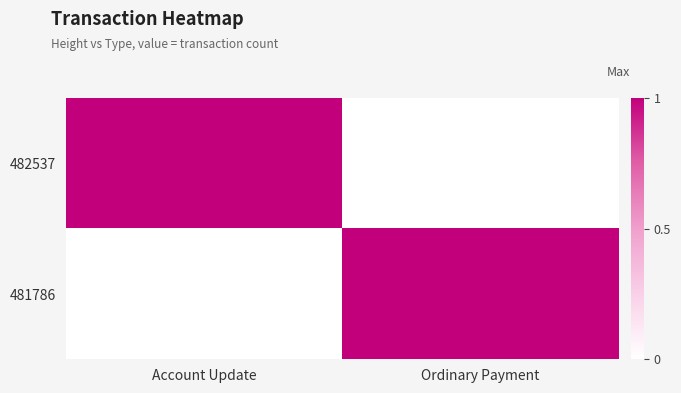

What is the spread (max minus min) of values at Ordinary Payment?

1